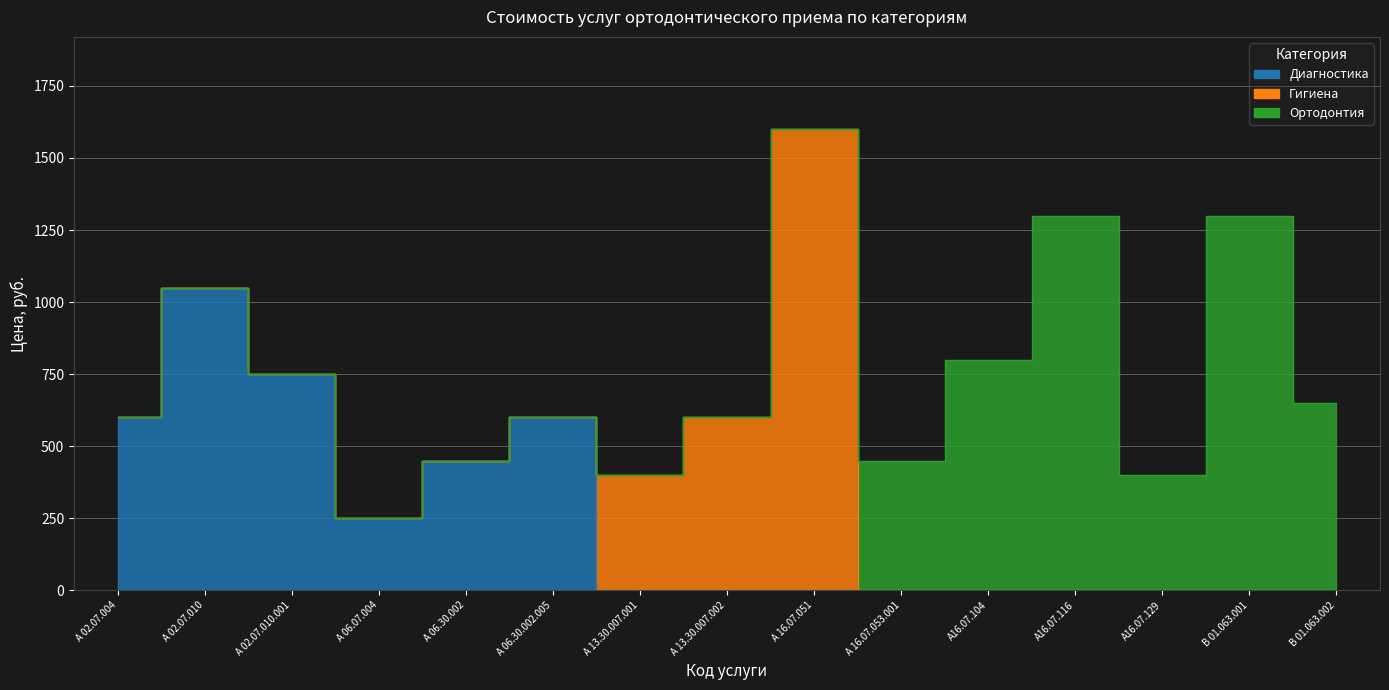

What is the label of the 1st point from the left?

А 02.07.004